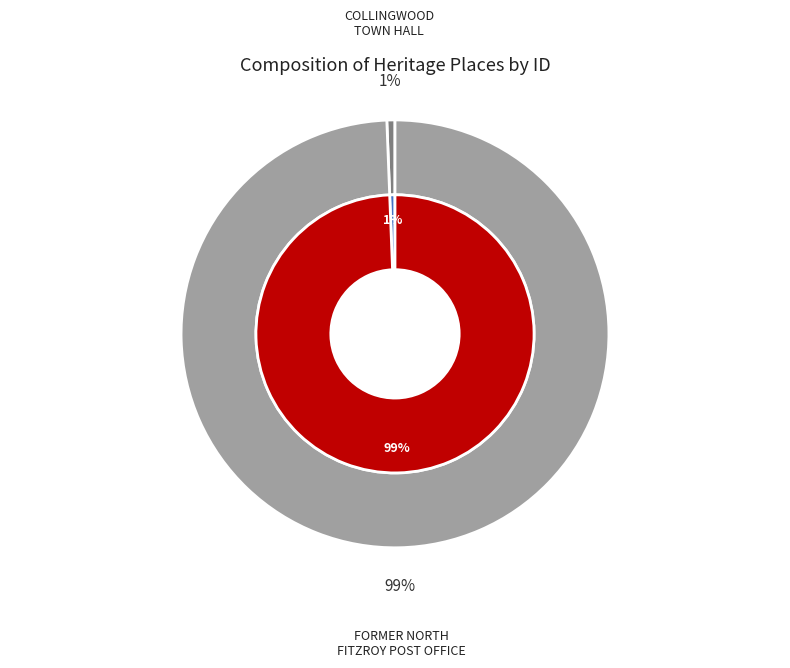

To the nearest percent, what is the combined percentage of COLLINGWOOD TOWN HALL and FORMER NORTH FITZROY POST OFFICE?

100%